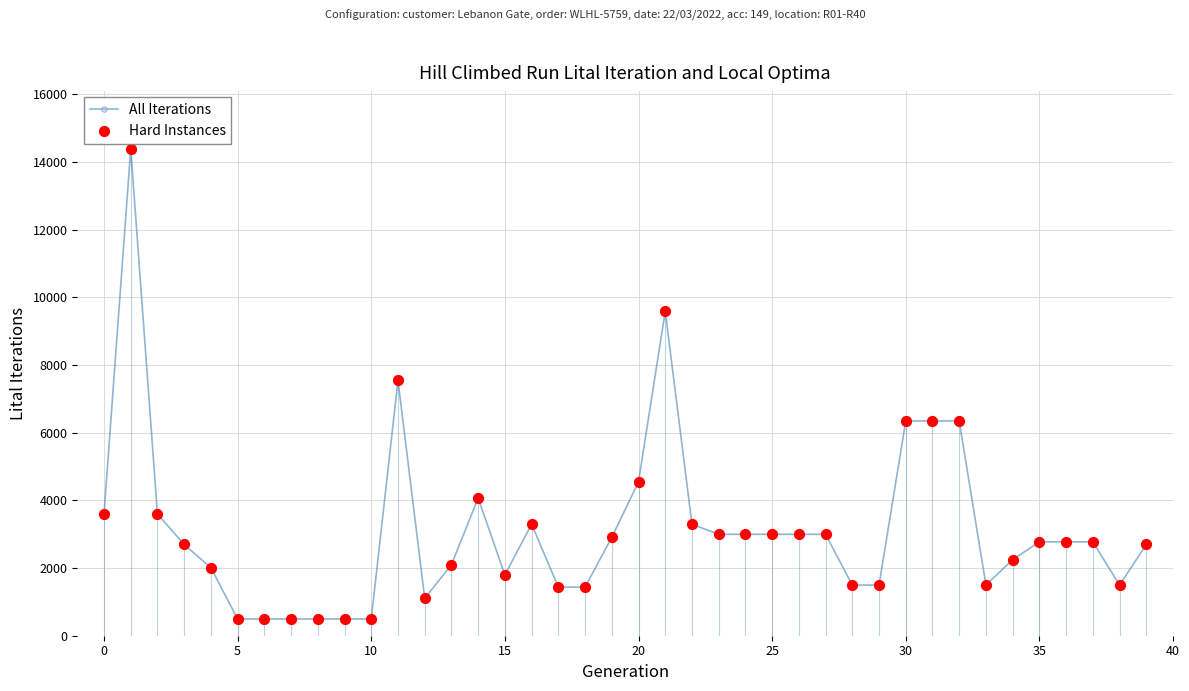

True or false: the data has more than 0 interior local peaks.

True